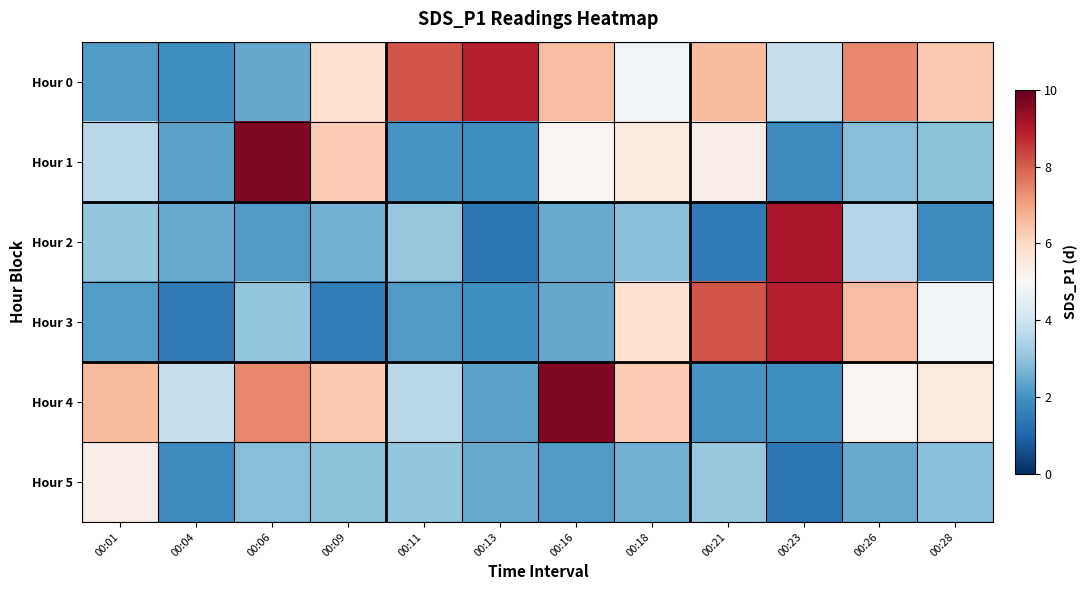

List the series in order of their peak value, lowest first.

Hour 5, Hour 0, Hour 3, Hour 2, Hour 1, Hour 4